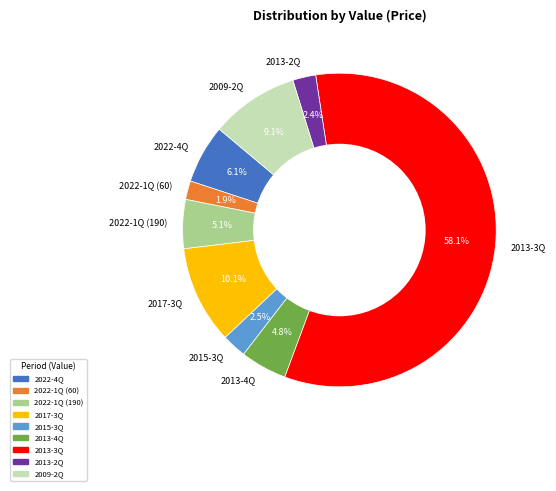

To the nearest percent, what is the average slice percentage?

11%